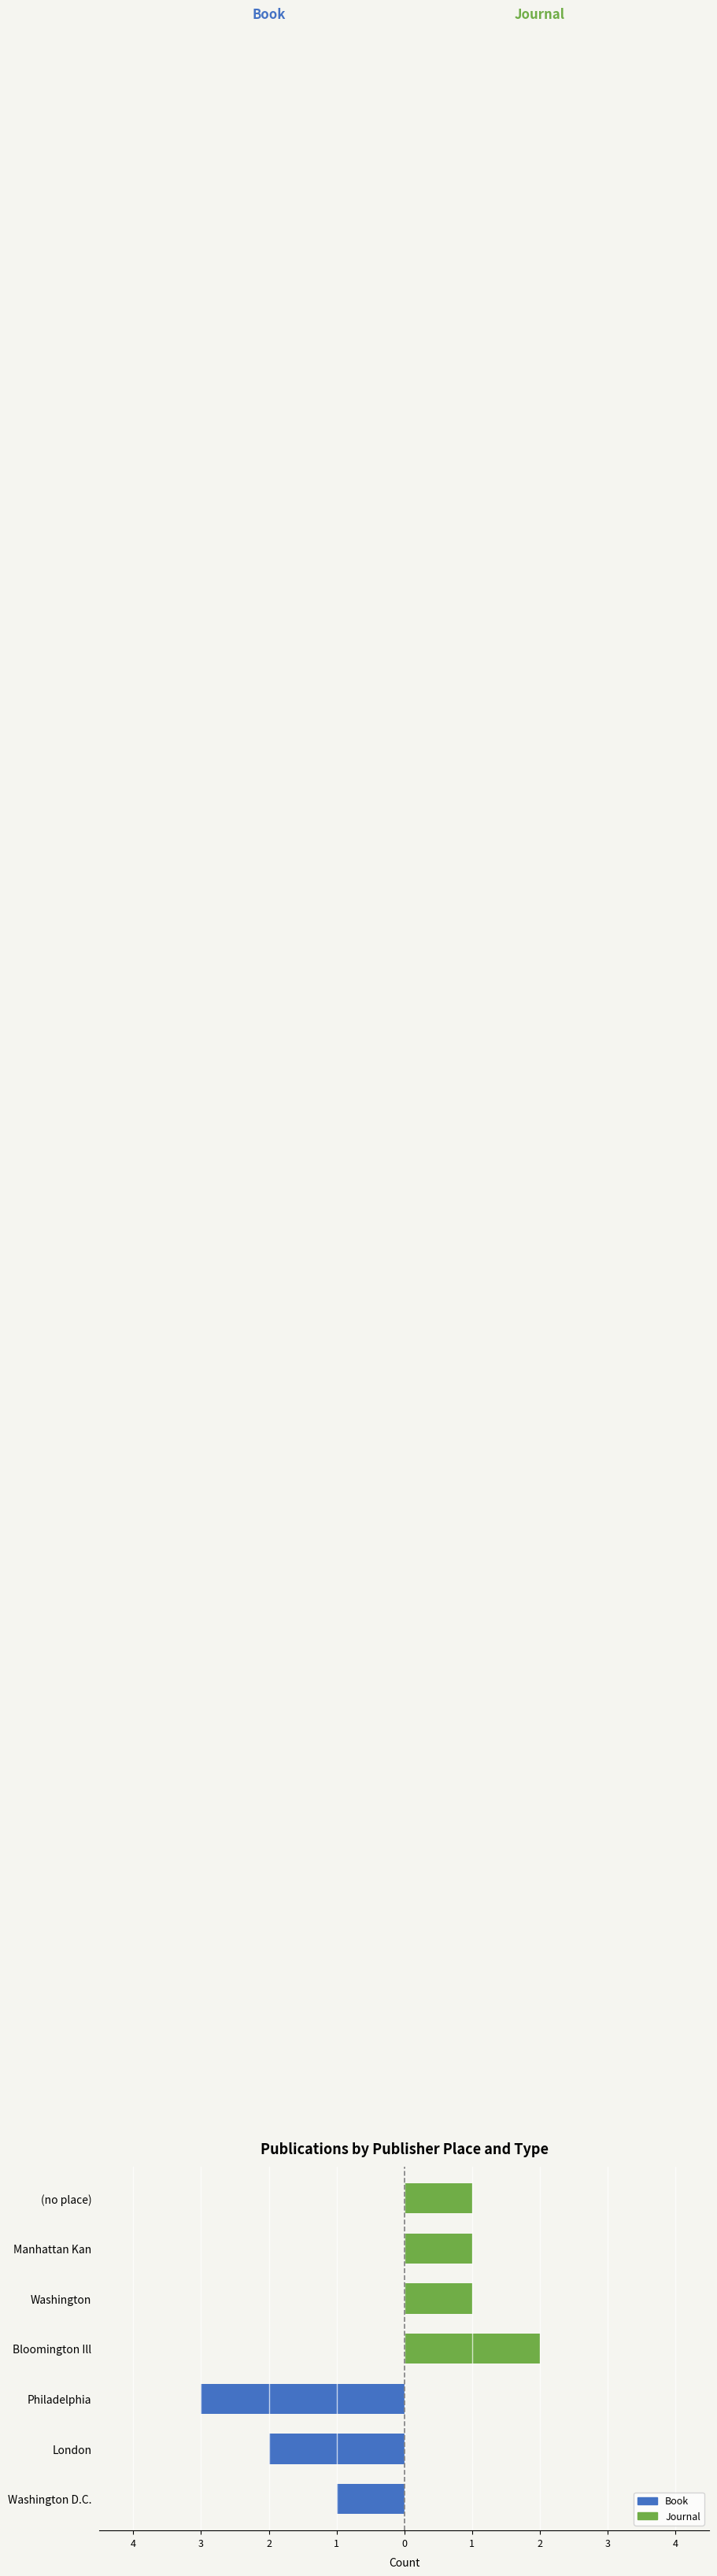

What is the spread (max minus min) of values at Washington?

1